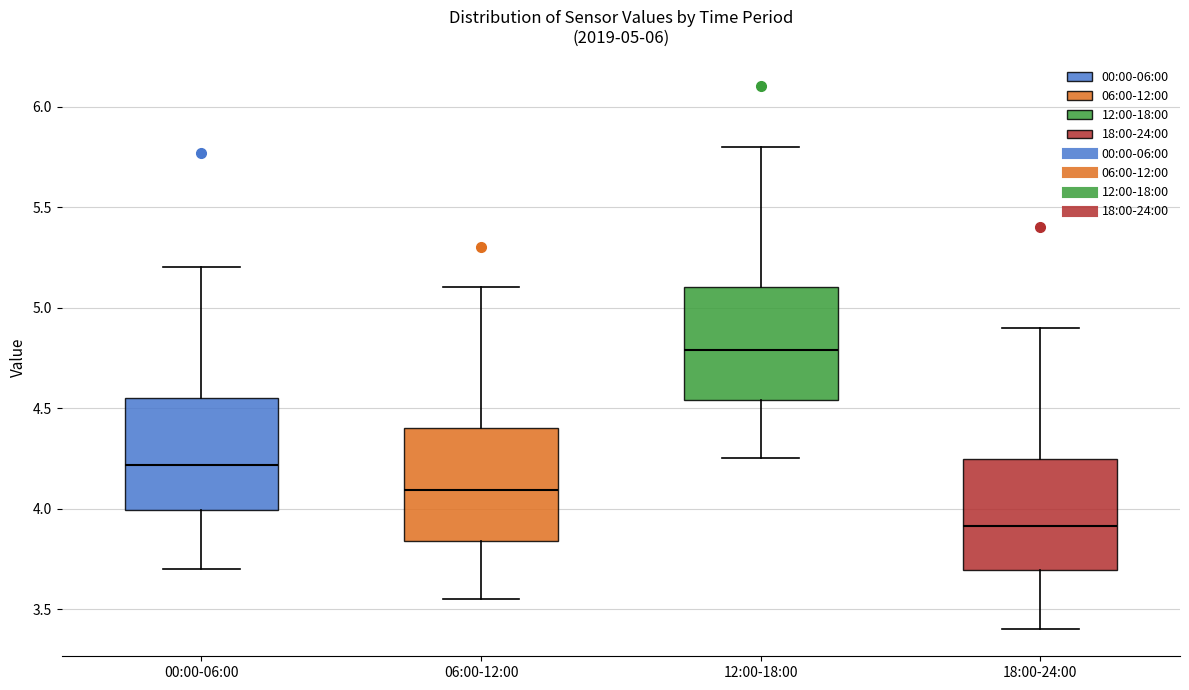

Which box's median line is the highest?

12:00-18:00